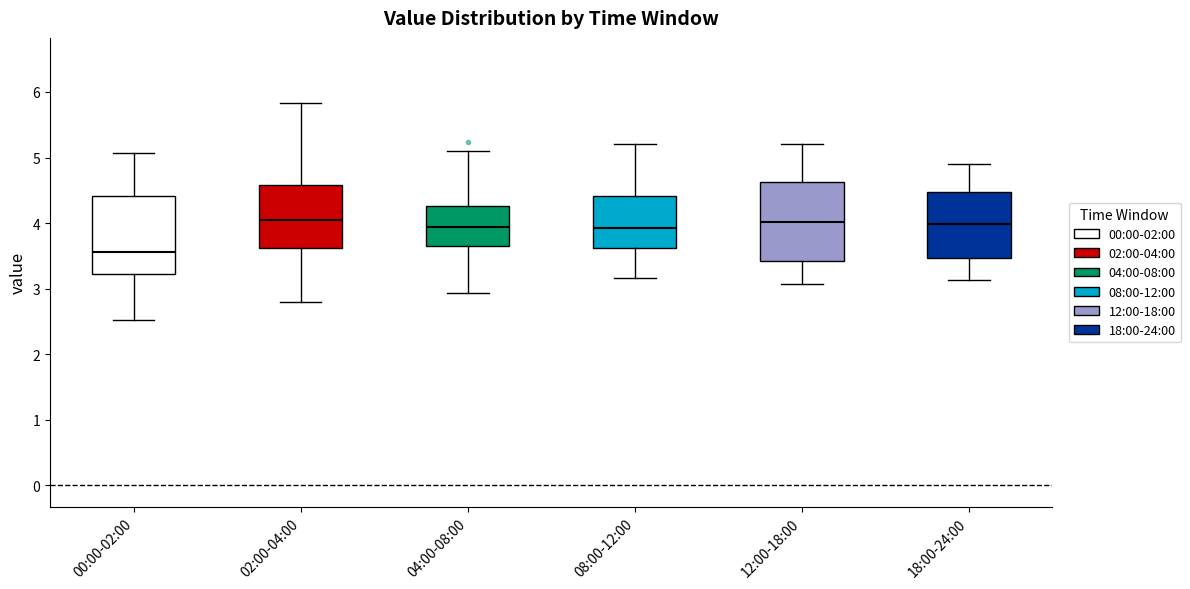

Reading left to right, read every box against the y-axis: the position of its median line, the range the box covers, and the ends of its whiskers. The values are not printed on the chart, so give them approximately, as read against the axis.

00:00-02:00: median 3.6, box 3.2 to 4.4, whiskers 2.5 to 5.1
02:00-04:00: median 4.1, box 3.6 to 4.6, whiskers 2.8 to 5.8
04:00-08:00: median 3.9, box 3.6 to 4.3, whiskers 2.9 to 5.1
08:00-12:00: median 3.9, box 3.6 to 4.4, whiskers 3.2 to 5.2
12:00-18:00: median 4.0, box 3.4 to 4.6, whiskers 3.1 to 5.2
18:00-24:00: median 4.0, box 3.5 to 4.5, whiskers 3.1 to 4.9